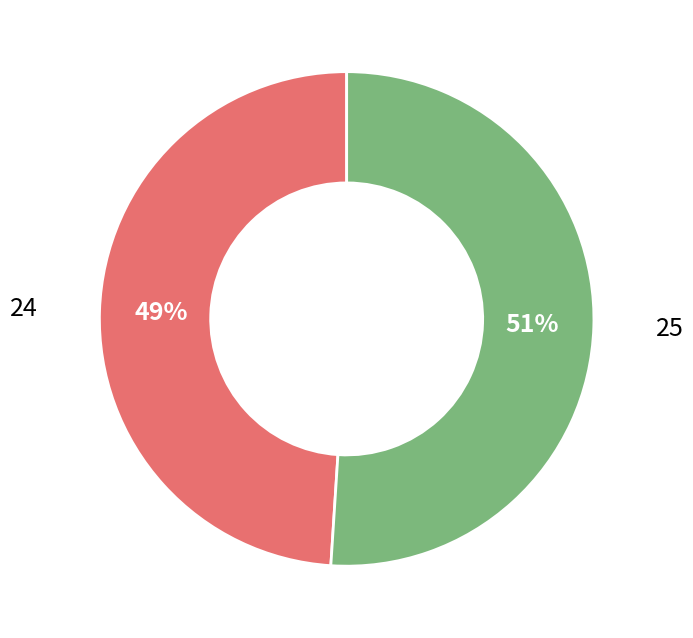

How many segments does this pie chart have?

2